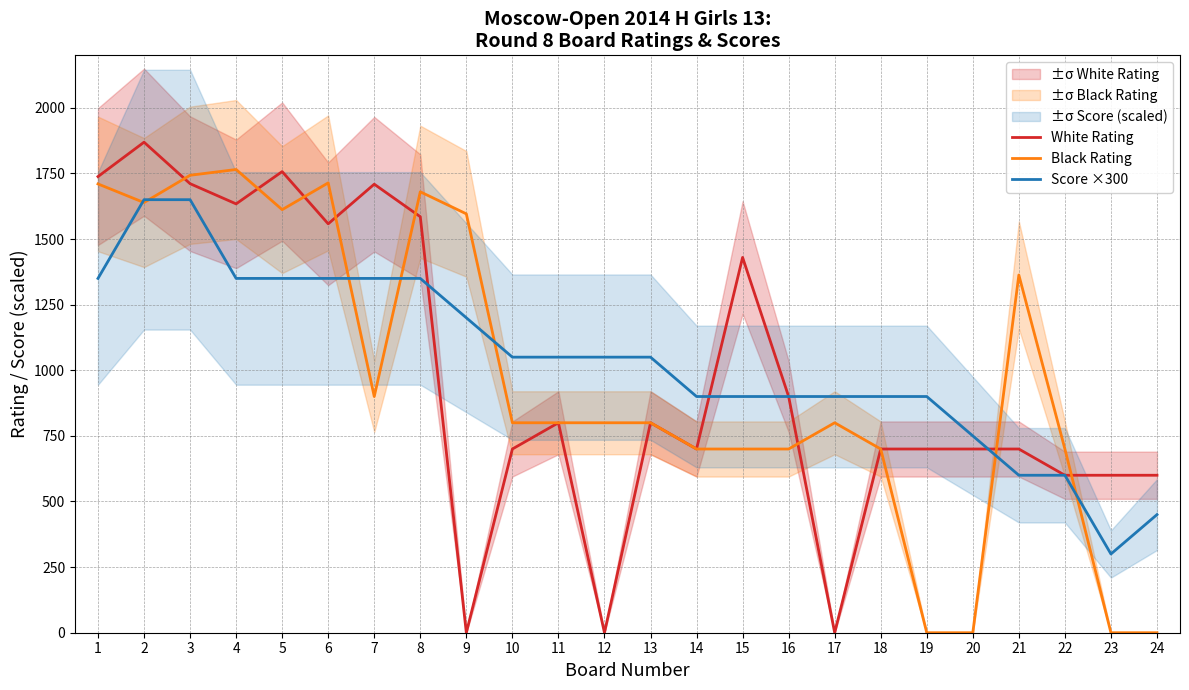

Is it true that Score ×300 equals 315 at 12?

False